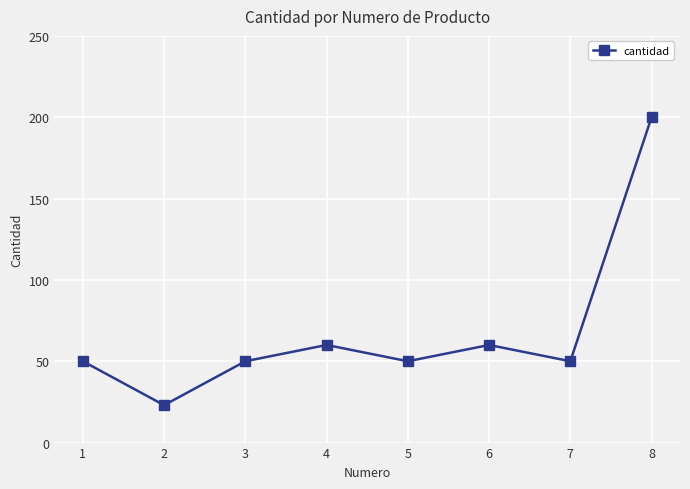

Reading left to right, what are all the values shown in this chart?

1=50	2=23	3=50	4=60	5=50	6=60	7=50	8=200